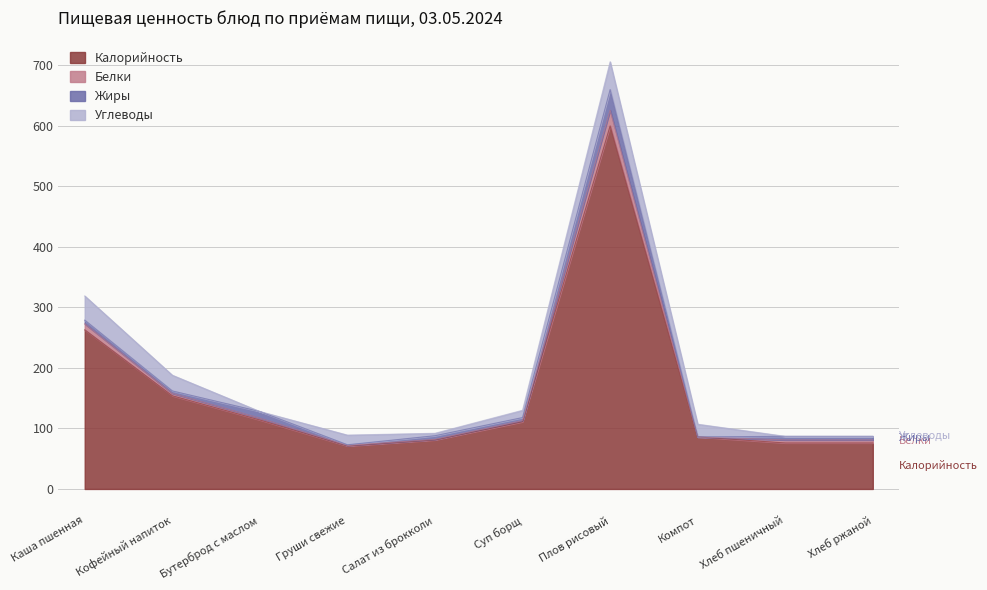

What is the average value of the Калорийность series?

163